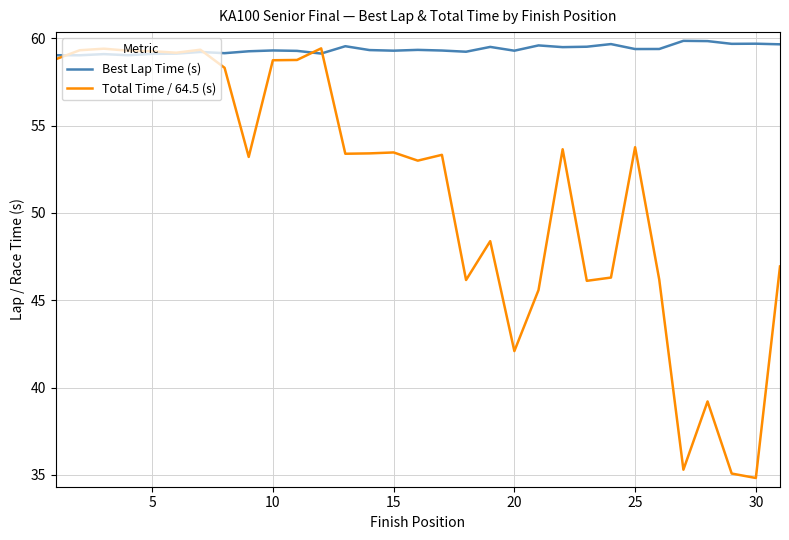

List the series in order of their overall mean, highest first.

Best Lap Time (s), Total Time / 64.5 (s)